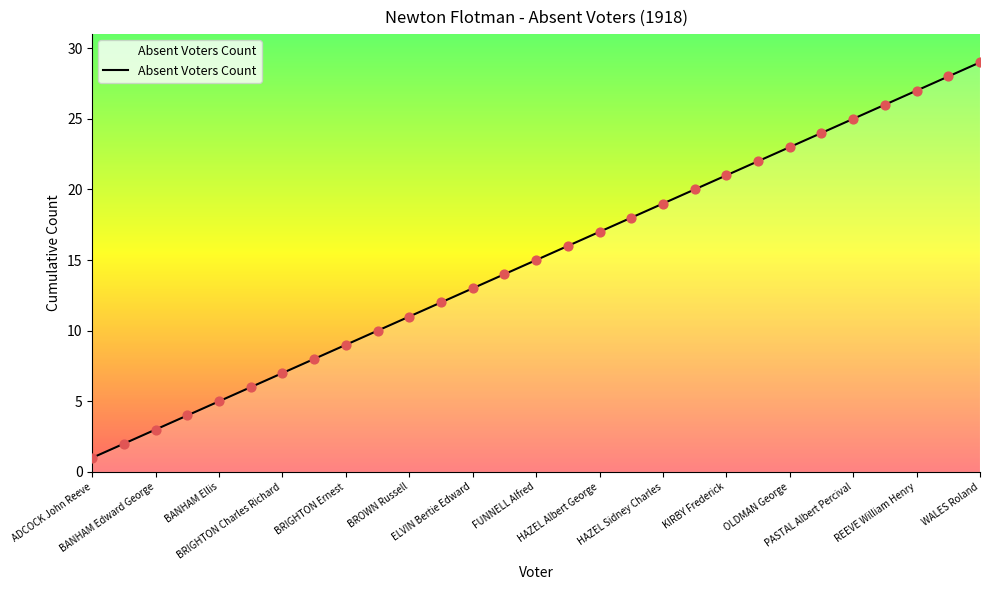

What is the greatest value displayed?

29